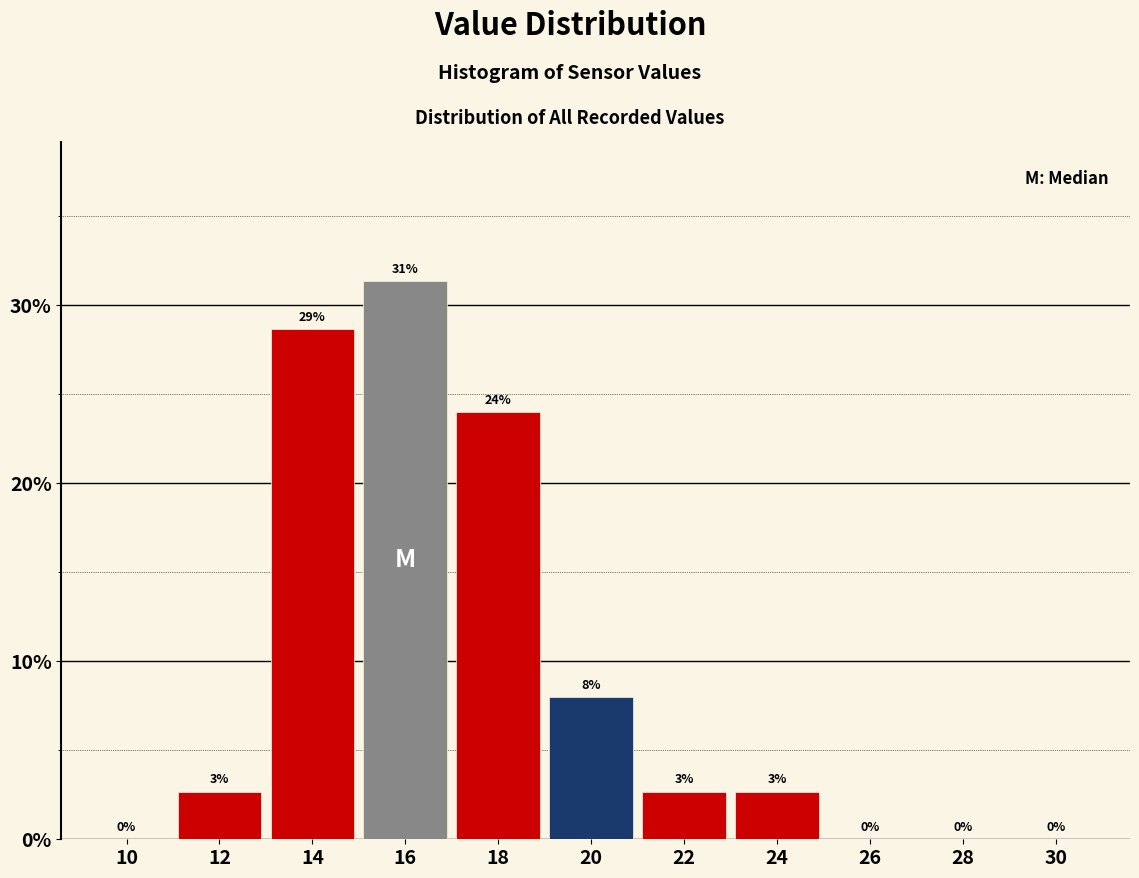

What is the maximum value shown in the chart?

31.3